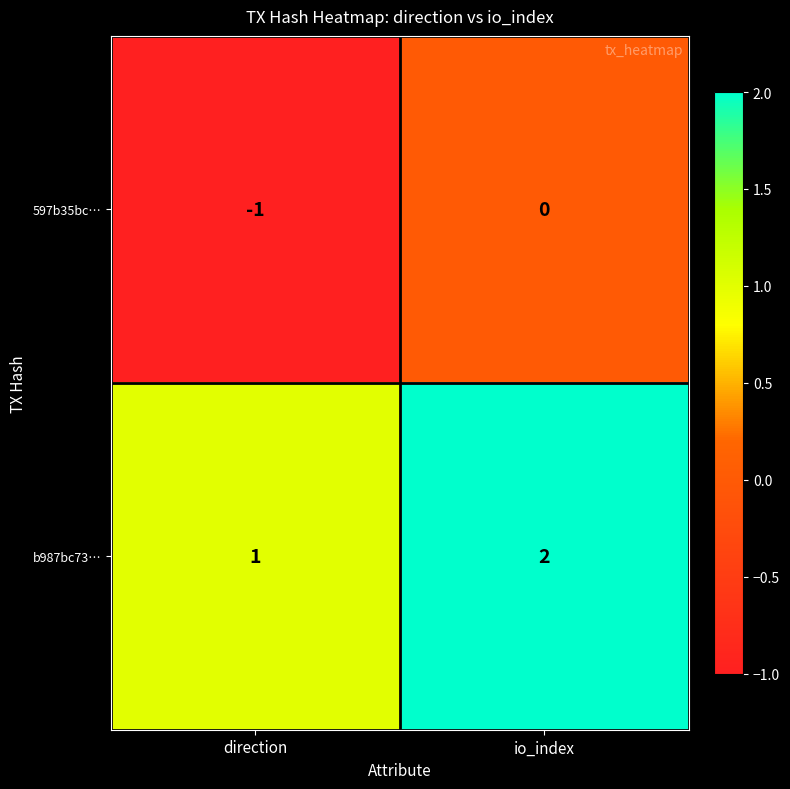

The value of b987bc73… at direction is 1. True or false?

True